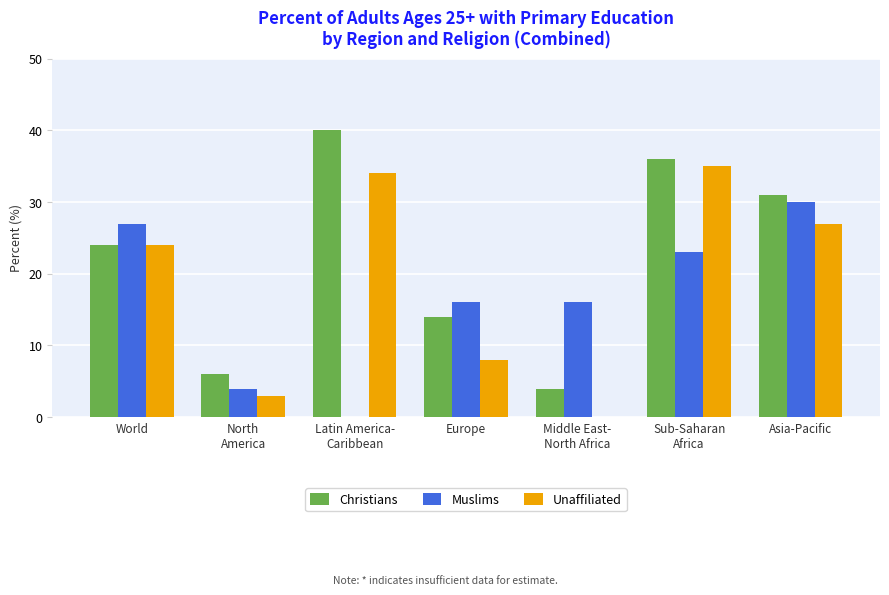

Which series has the largest total across all categories?

Christians